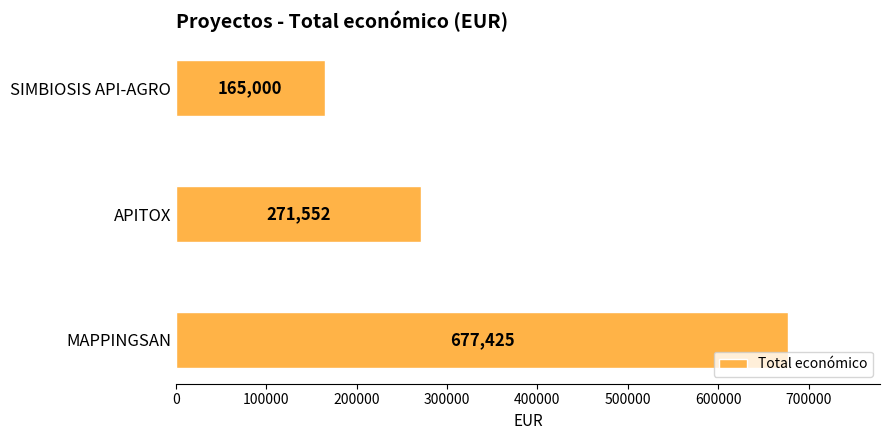

How many values are below 271552?

1